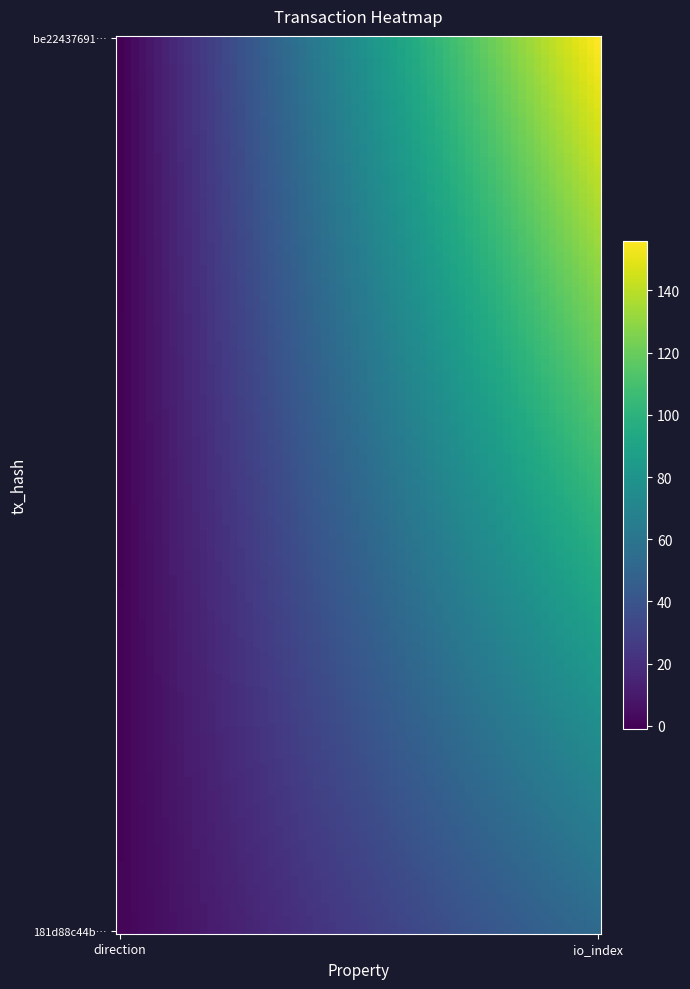

At which category is the sum across all series the highest?

1